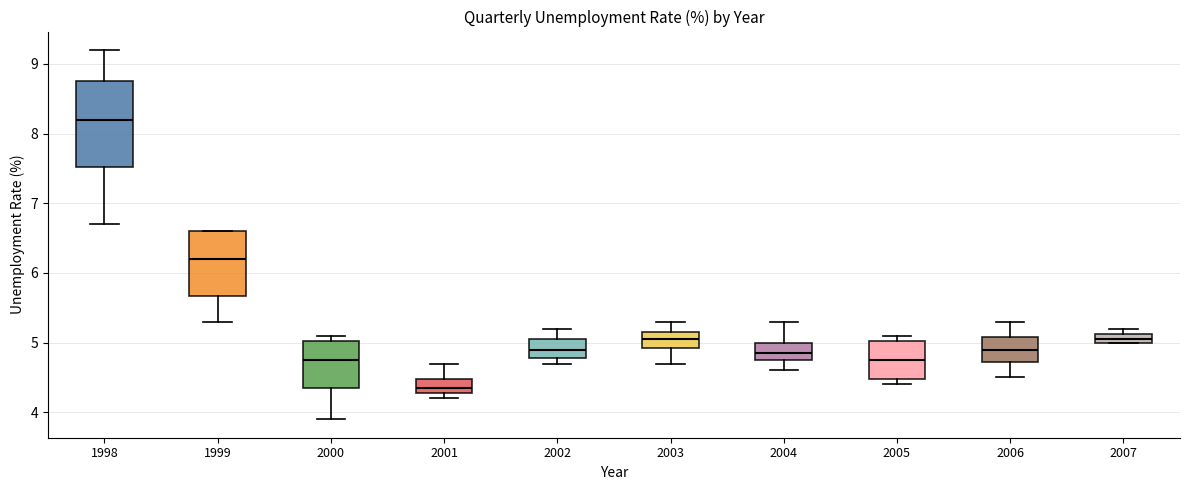

Which box's median line is the lowest?

2001